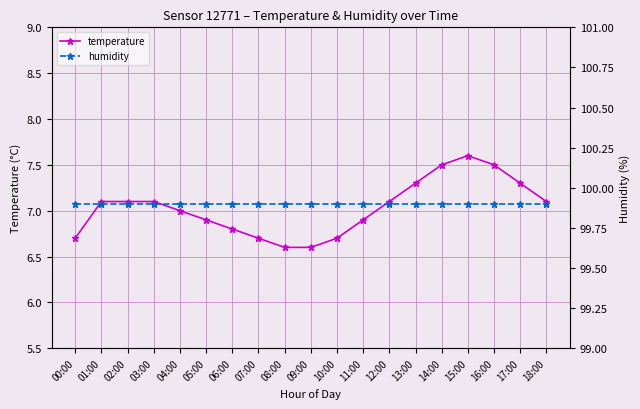

How many series are shown in this chart?

2